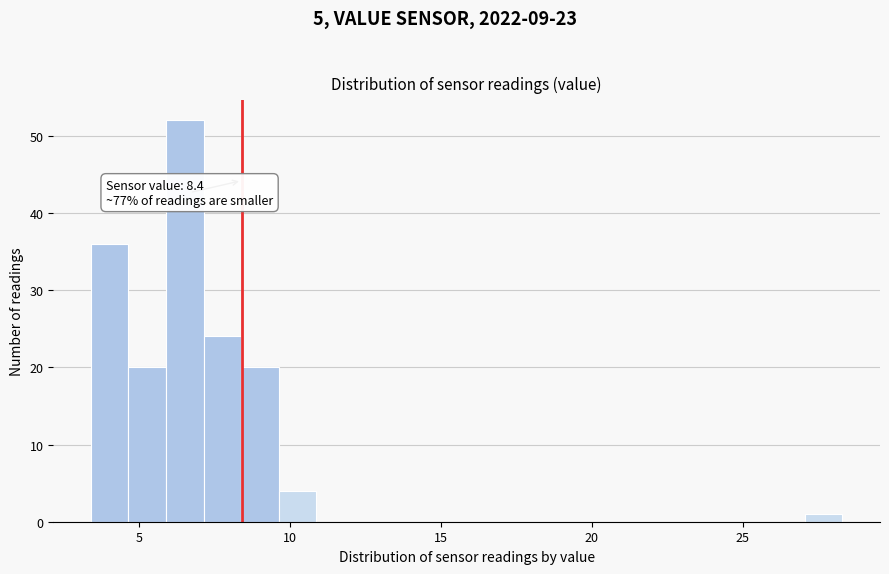

Read against the x-axis, roughly where is the centre of the tallest bar?

6.5